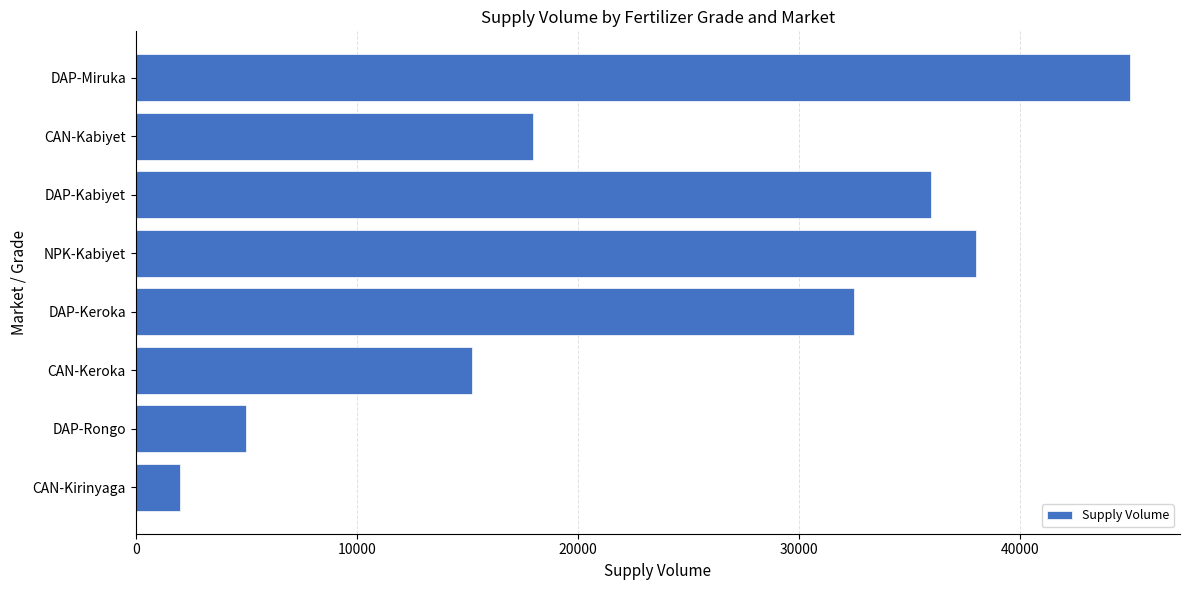

Where is the data nearest to the value 23500?

CAN-Kabiyet